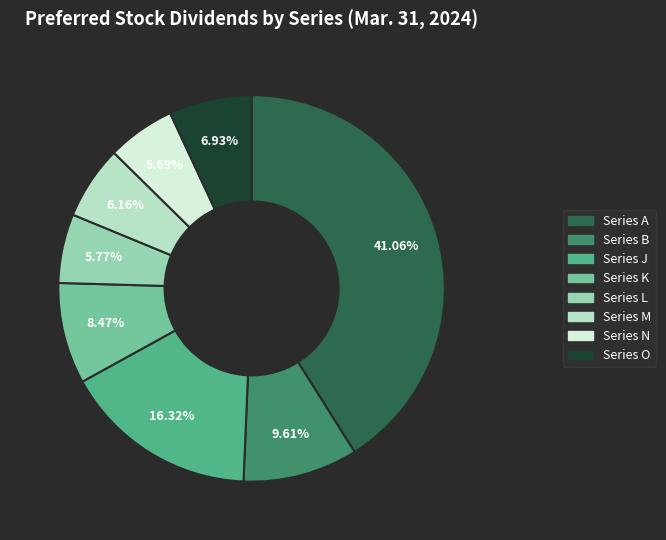

Do Series O and Series J together represent more than half of the pie?

No